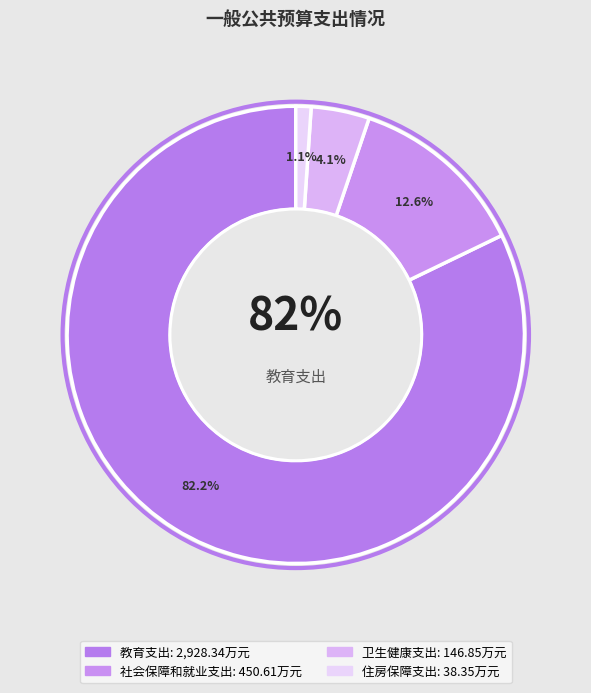

Rank the categories by value from highest to lowest.

教育支出, 社会保障和就业支出, 卫生健康支出, 住房保障支出